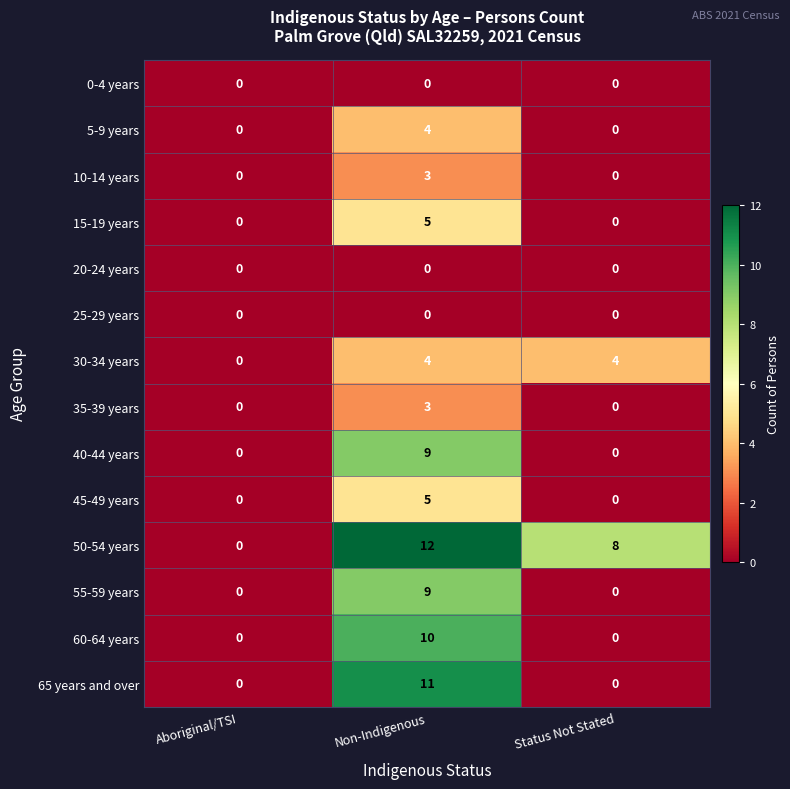

What is the difference between the 65 years and over values at Status Not Stated and Non-Indigenous?

11